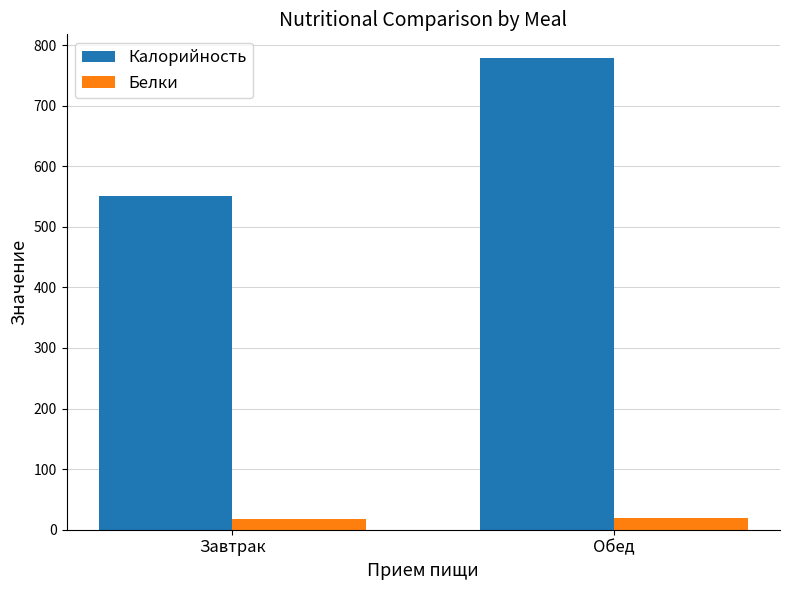

What is the average value of the Калорийность series?

664.9